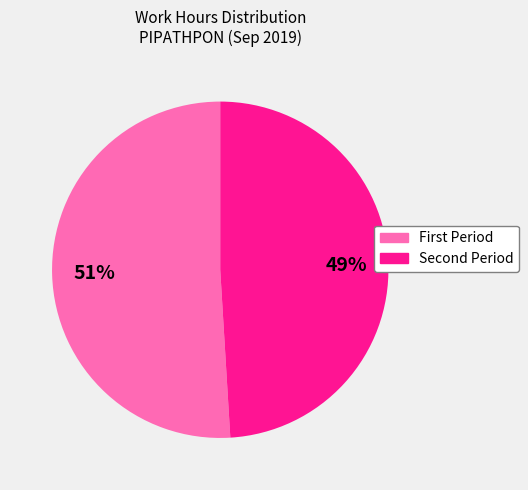

Is there any slice that represents more than half of the pie?

Yes